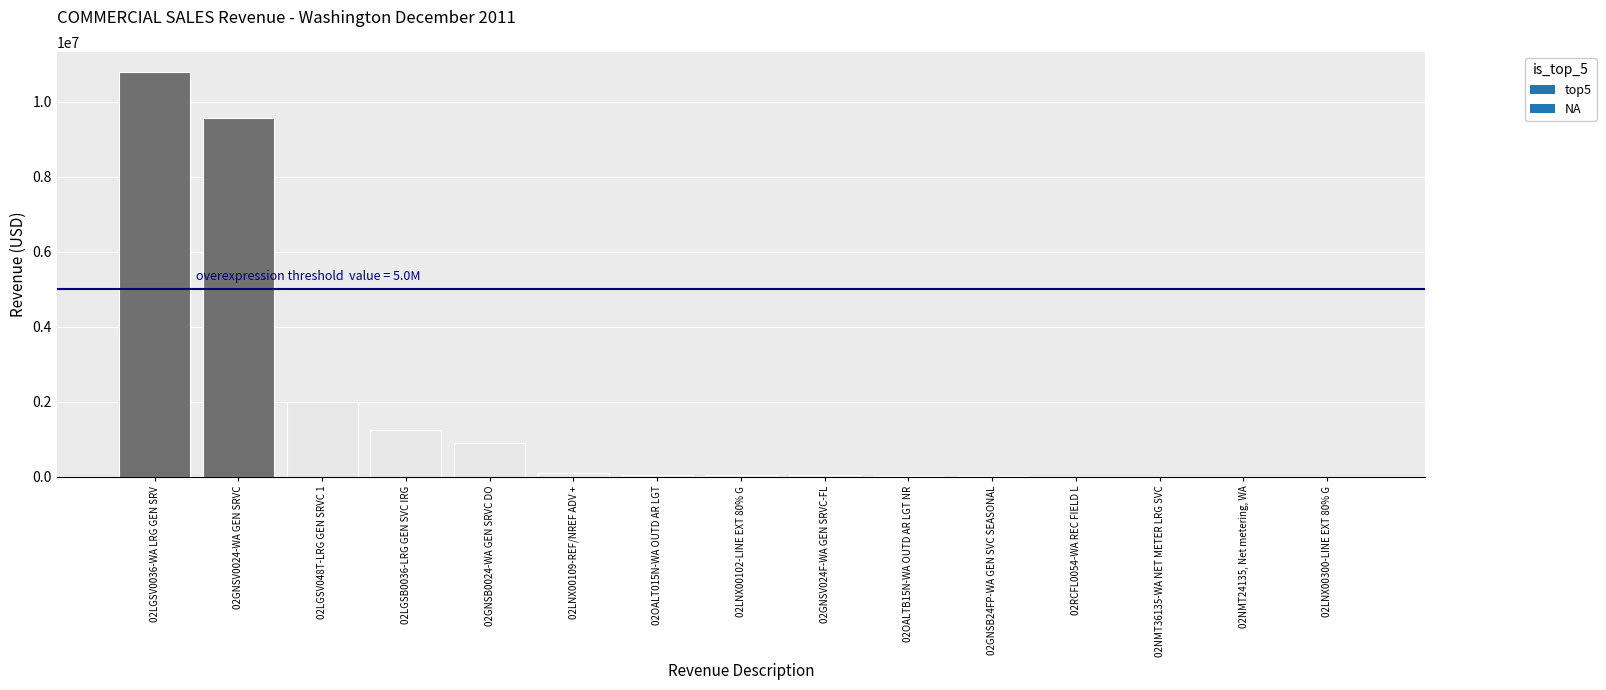

What is the average value?

1649376.1